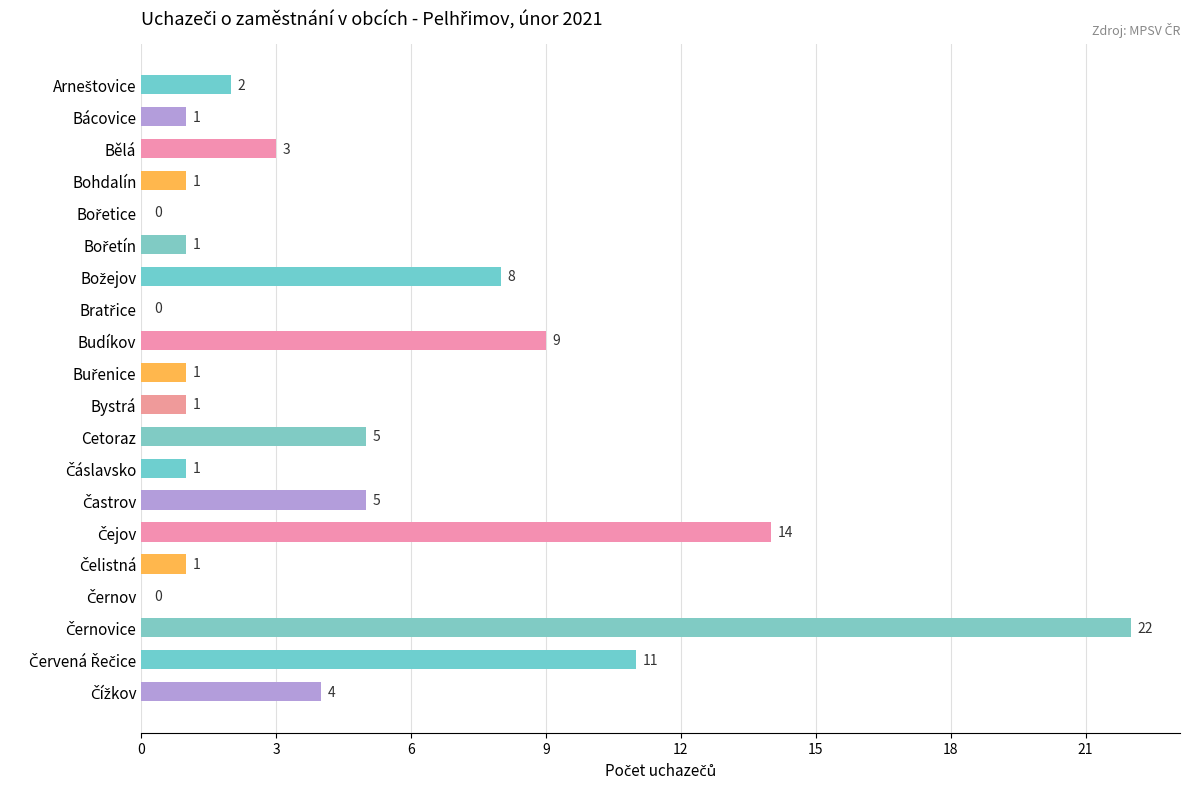

True or false: the data shows 1 at Bystrá.

True